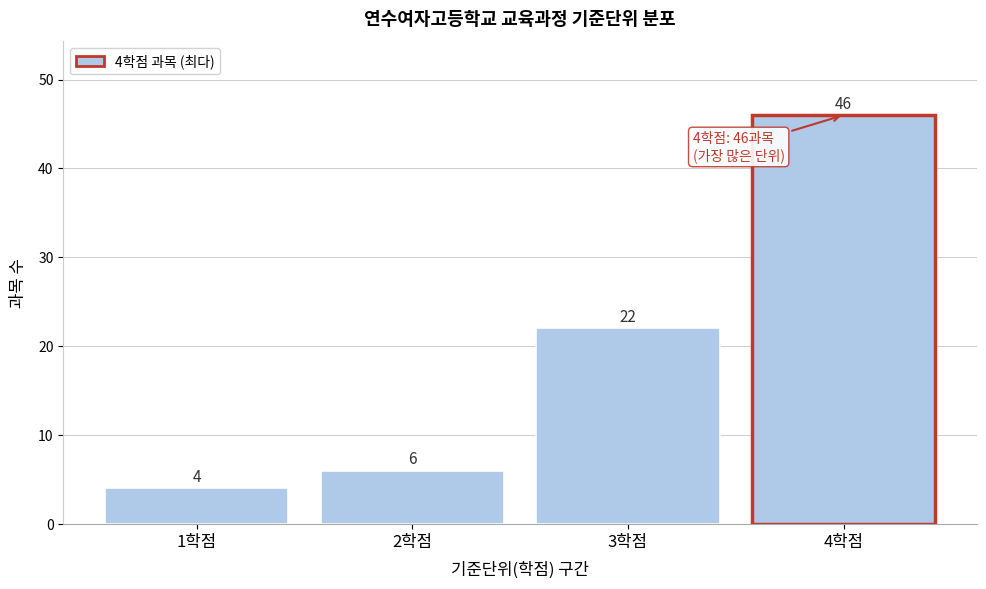

Over which range of the x-axis is the bar tallest?

3.5 to 4.5